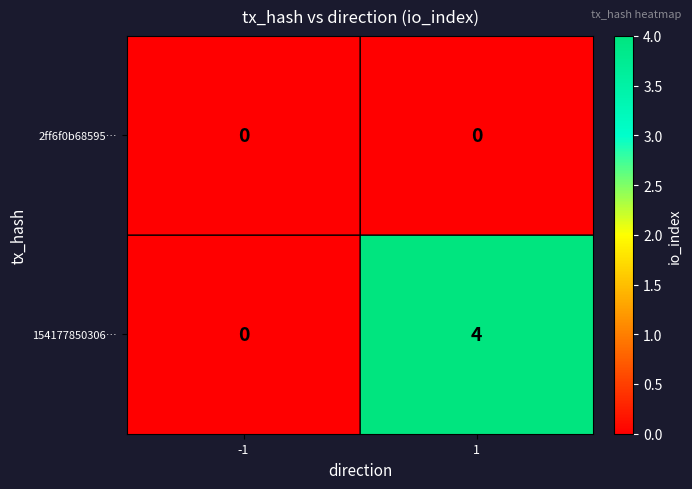

What is the sum of the 154177850306… values at 1 and -1?

4